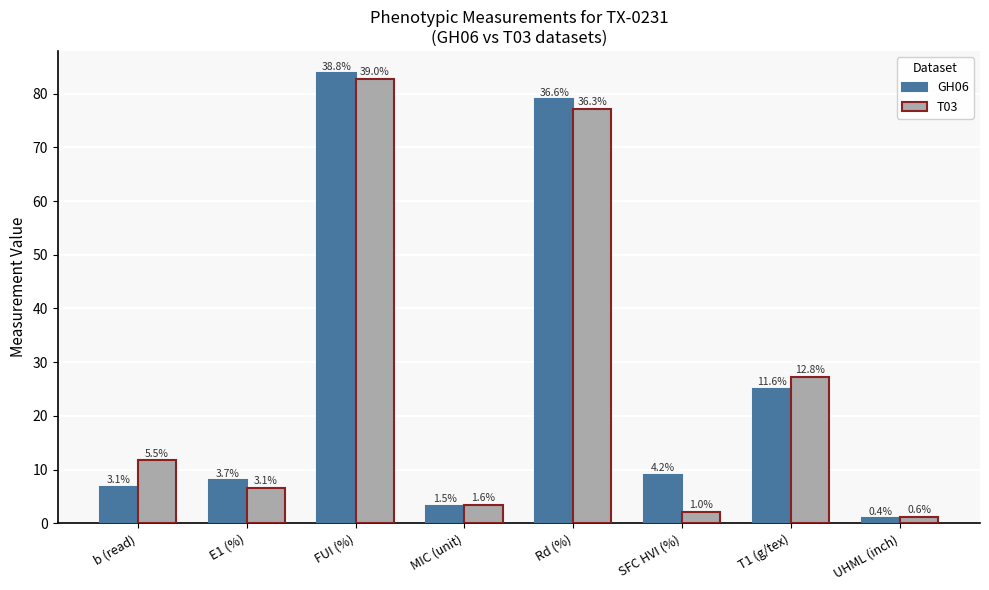

Between b (read) and FUI (%), which series saw the biggest shift?

GH06